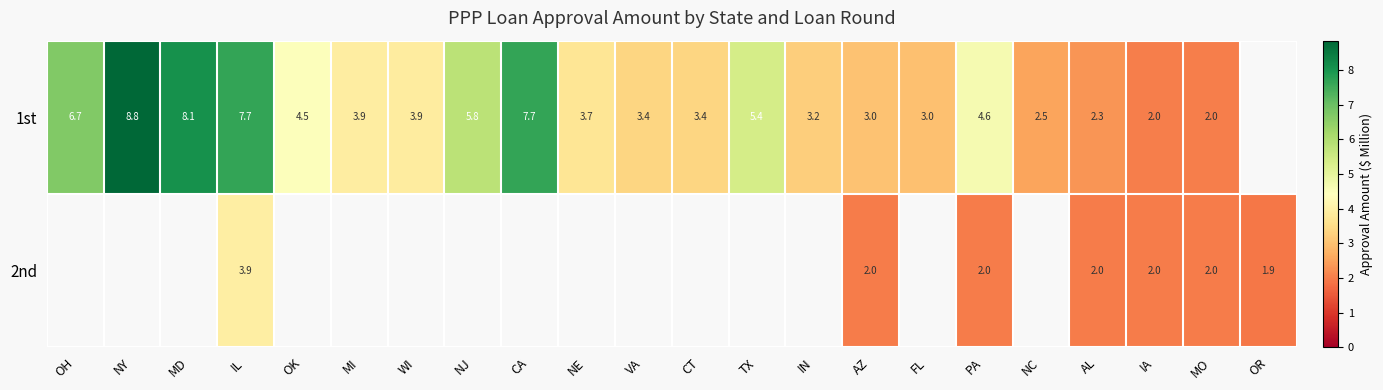

Is the value of 1st at TX greater than the value of 2nd at MO?

Yes